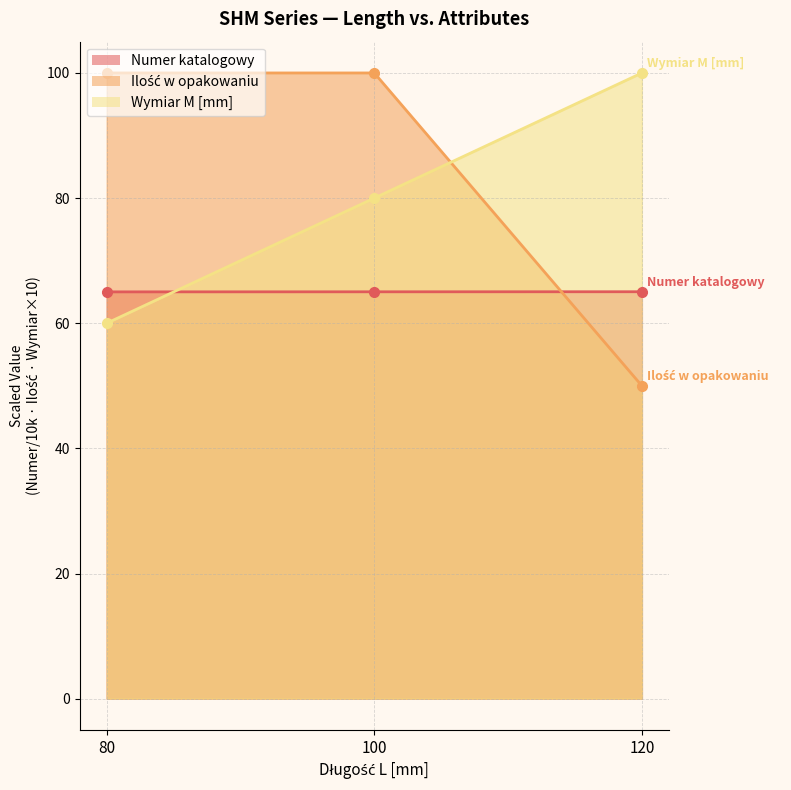

True or false: Wymiar M [mm] has a value of 80.0 at 100.

True